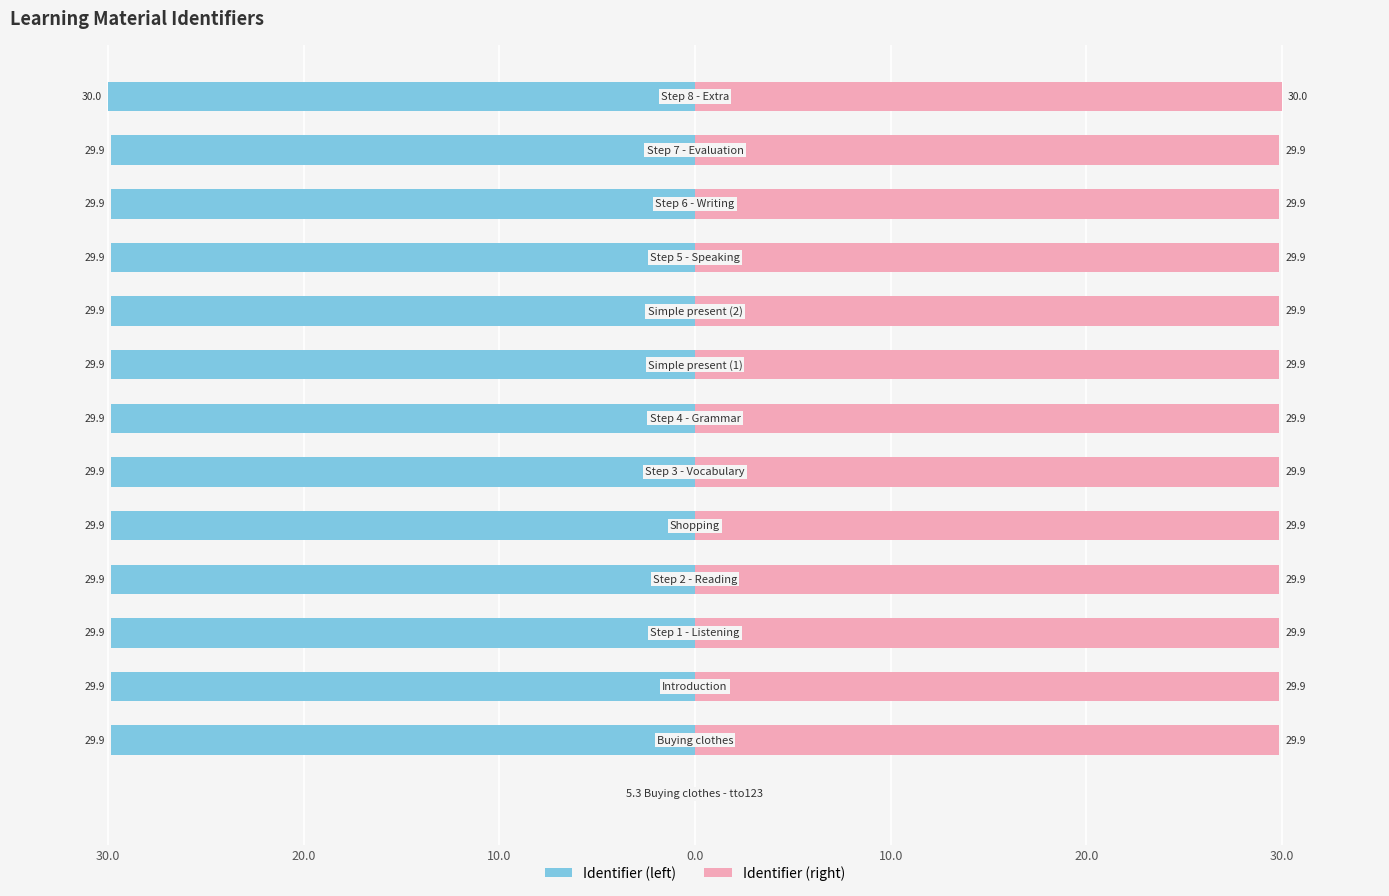

What is the approximate value of Identifier (right) at 7?

29.9